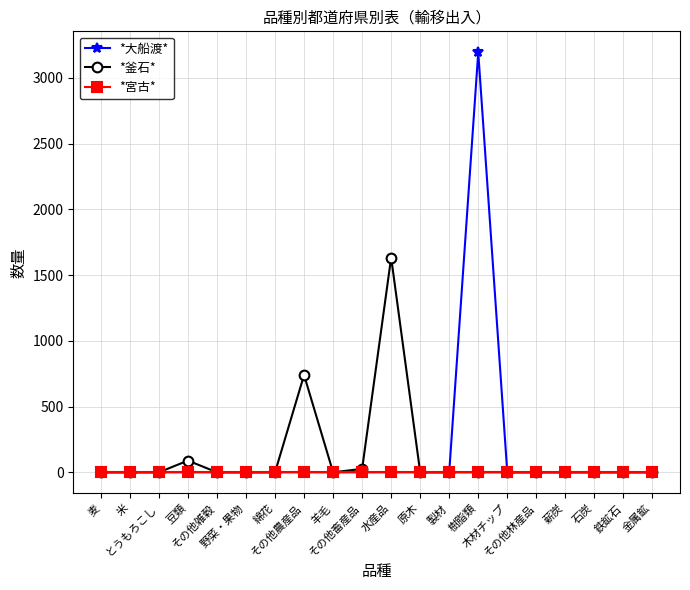

What position from the right is 石炭?

3